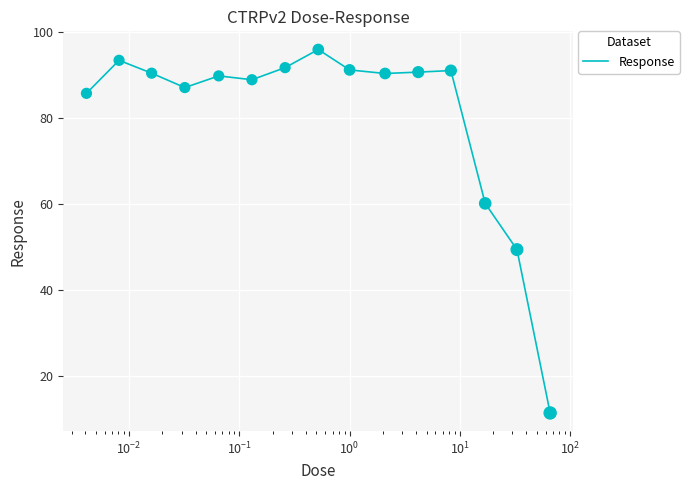

What is the maximum value shown in the chart?

95.8